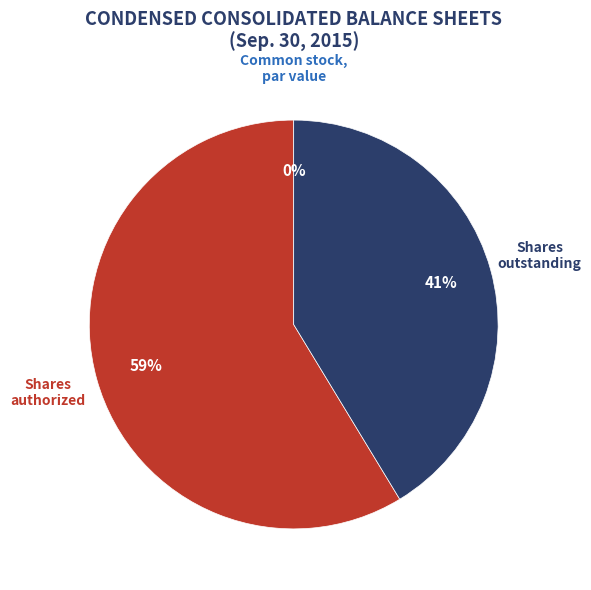

Which category has the biggest portion of the pie?

Common stock, shares authorized